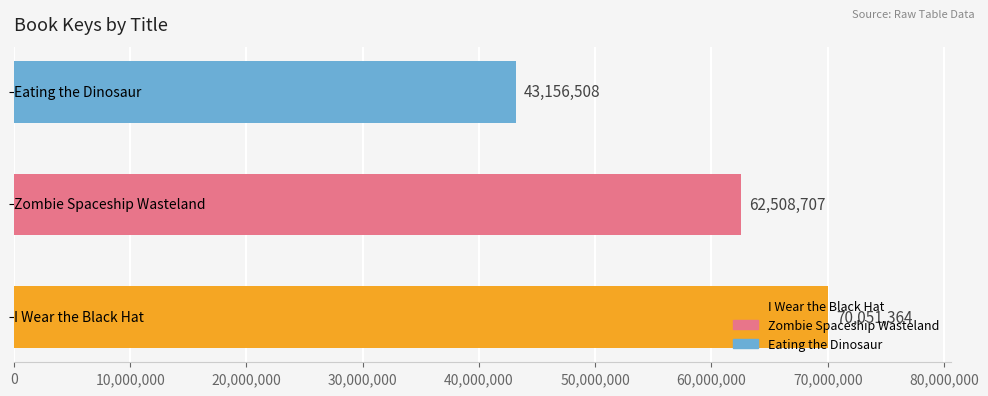

What is the smallest value displayed?

43156508